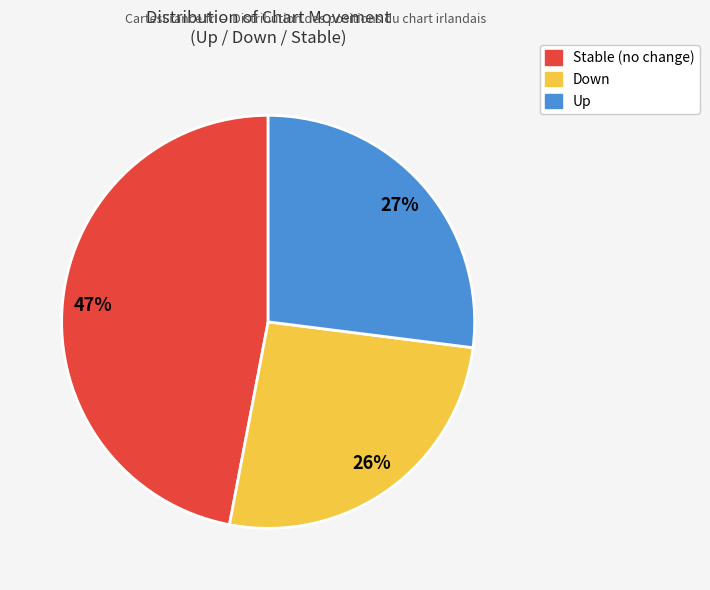

Is there a majority slice in this chart?

No